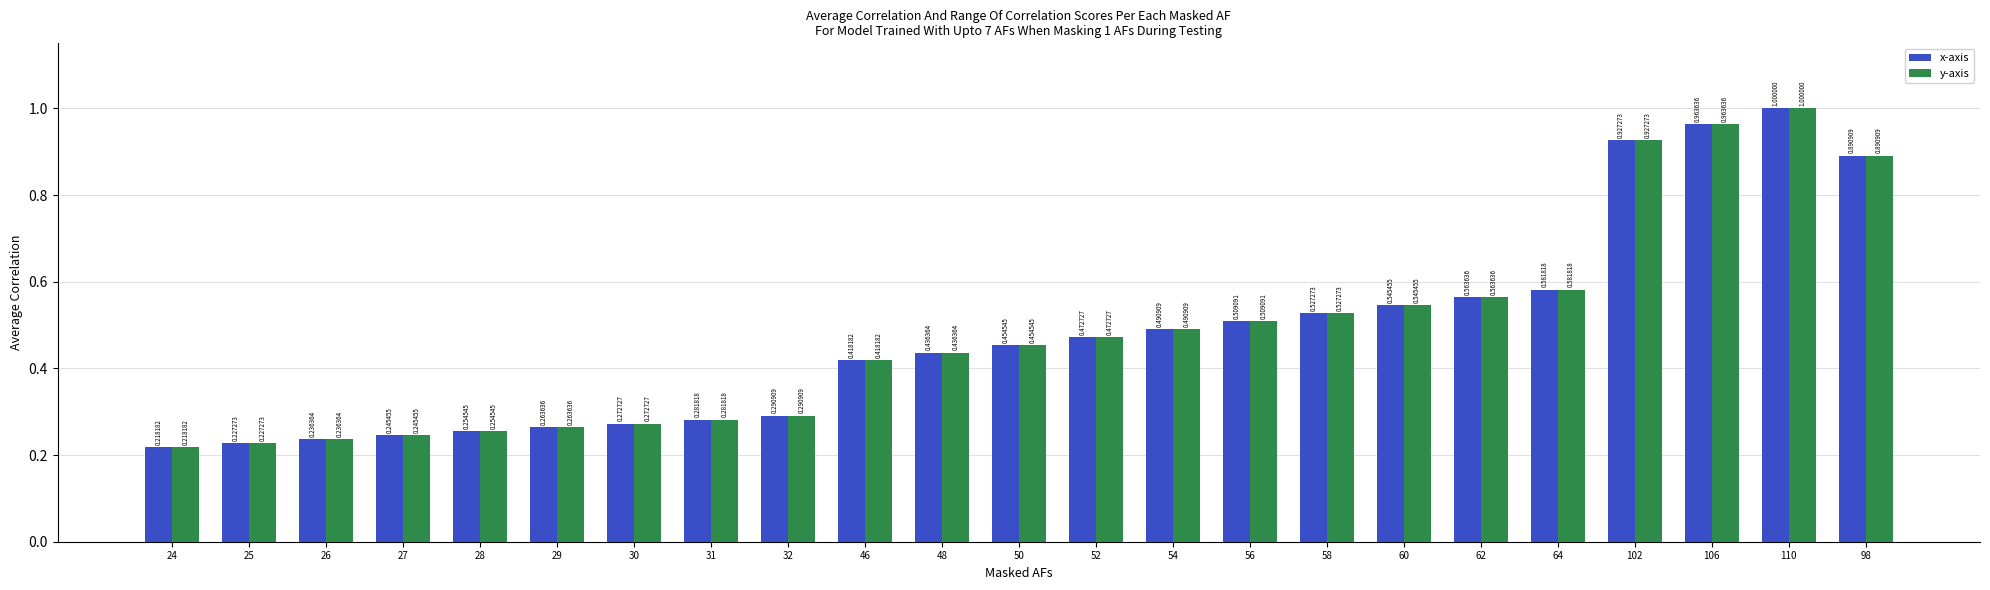

How many bars are there in total?

46